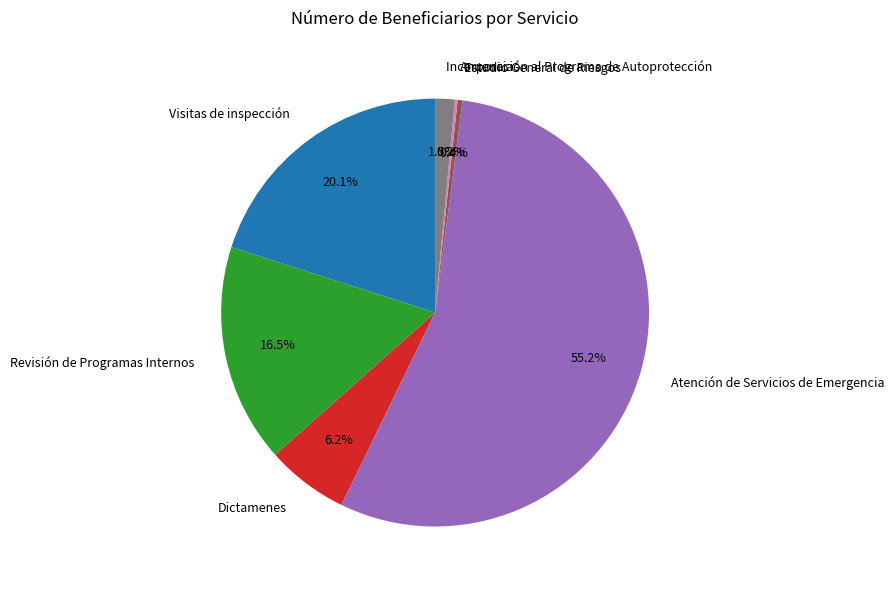

Is Atención de Servicios de Emergencia the majority of the pie?

Yes